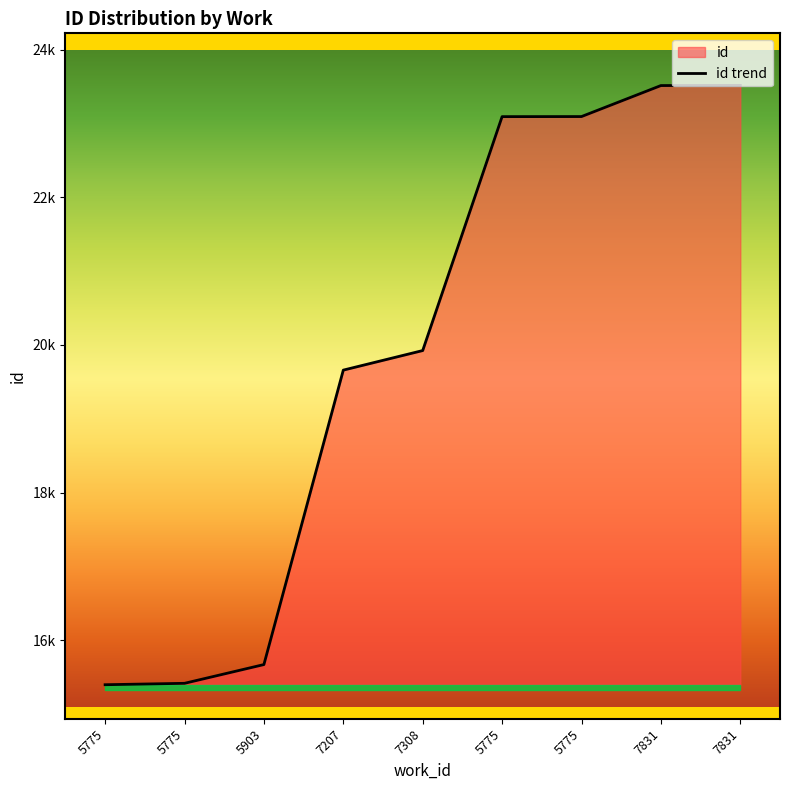

The chart shows a value of 23094 at 5775. True or false?

True